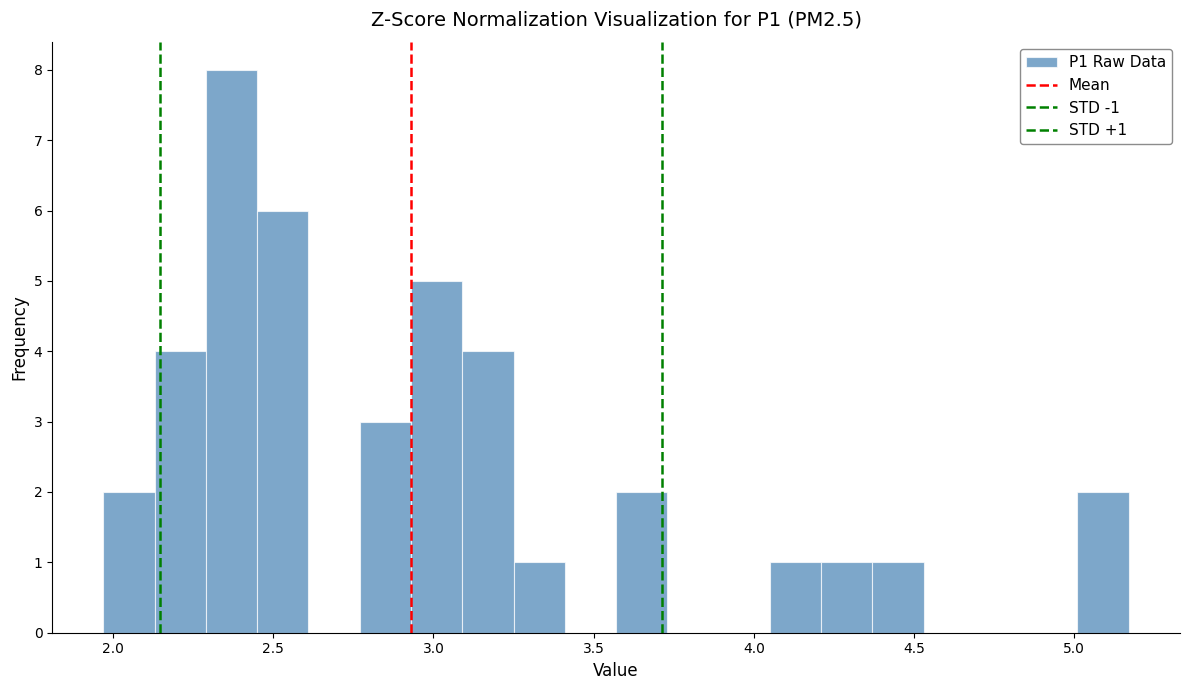

Read against the x-axis, roughly where is the centre of the tallest bar?

2.35